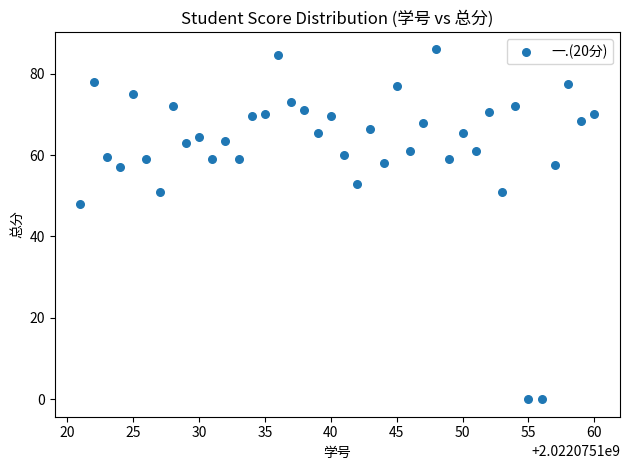

What Y value in the scatter plot is closest to 43?

48.0